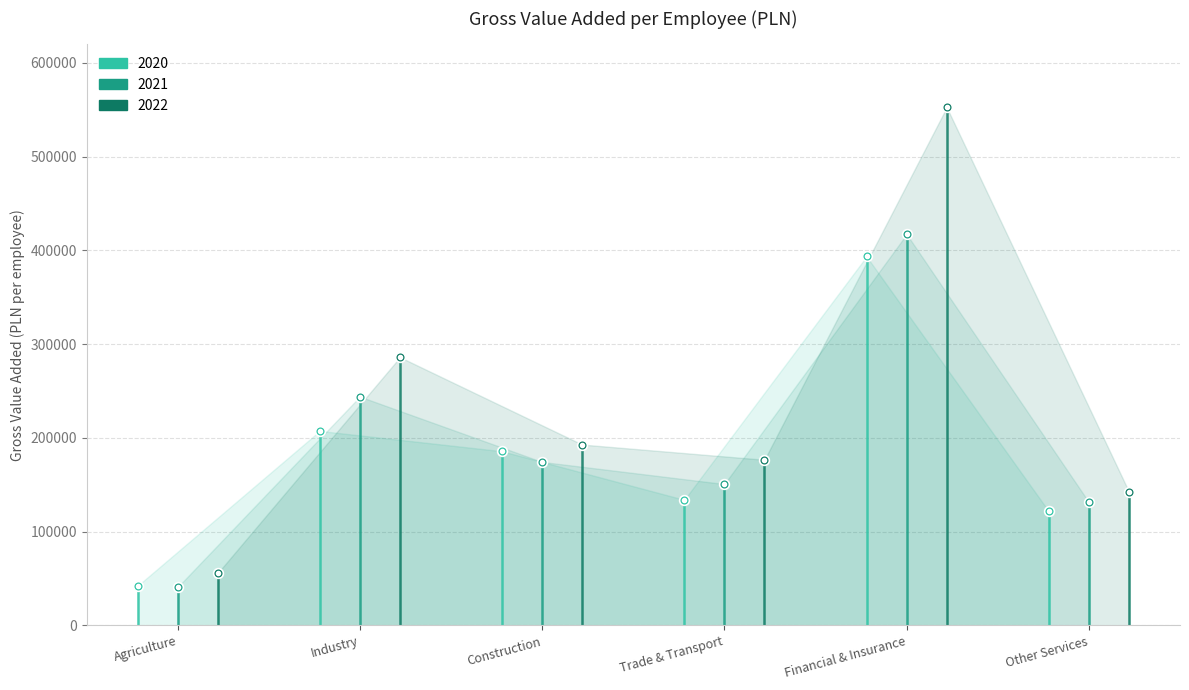

Reading left to right, extract all data points from this chart.

2020: 42257	207501	185846	134043	393532	121850
2021: 40933	244118	174454	150865	417305	131573
2022: 55888	286130	192953	176757	552602	142691